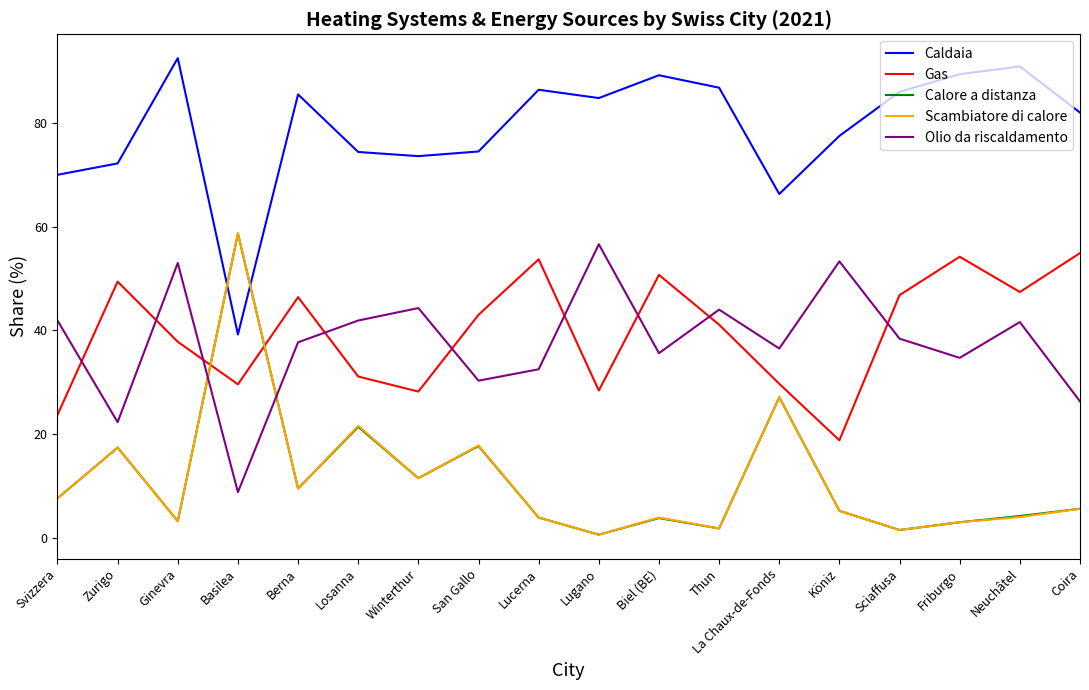

Which series has the largest total across all categories?

Caldaia